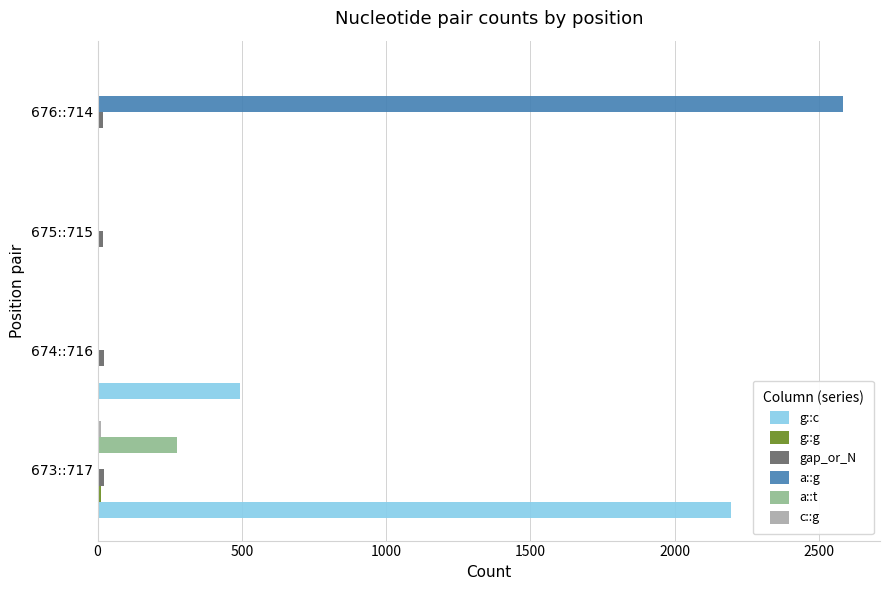

Which series changed the most between 674::716 and 675::715?

g::c